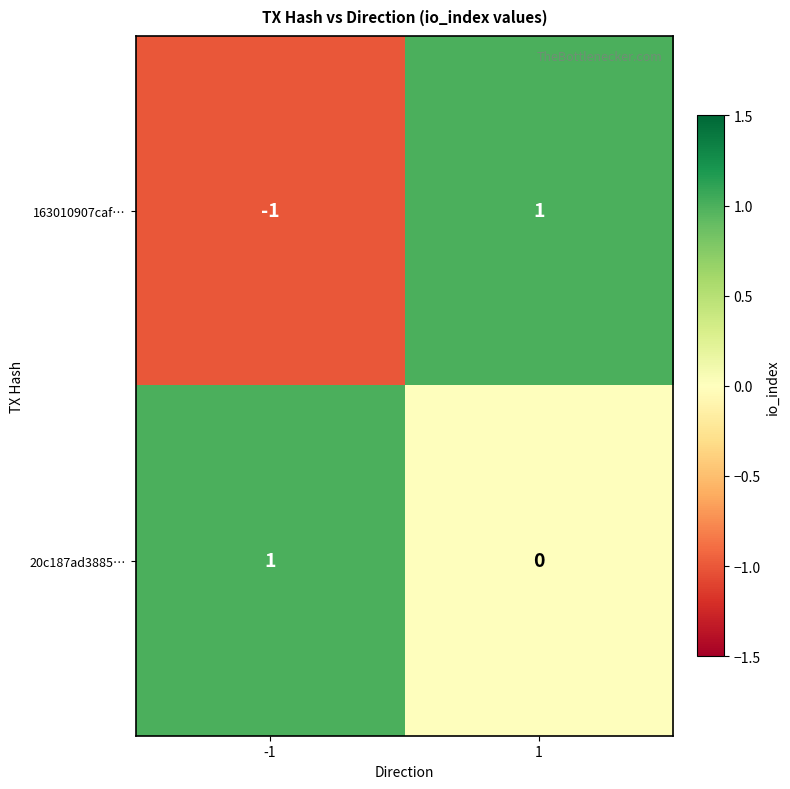

List the series in order of their overall mean, lowest first.

163010907caf…, 20c187ad3885…